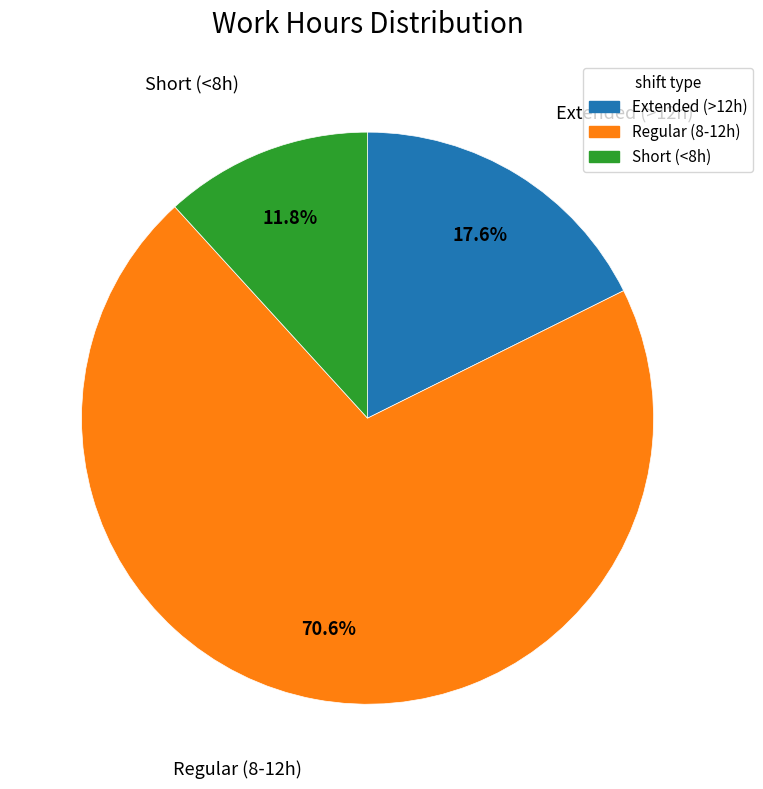

Is there any slice that represents more than half of the pie?

Yes